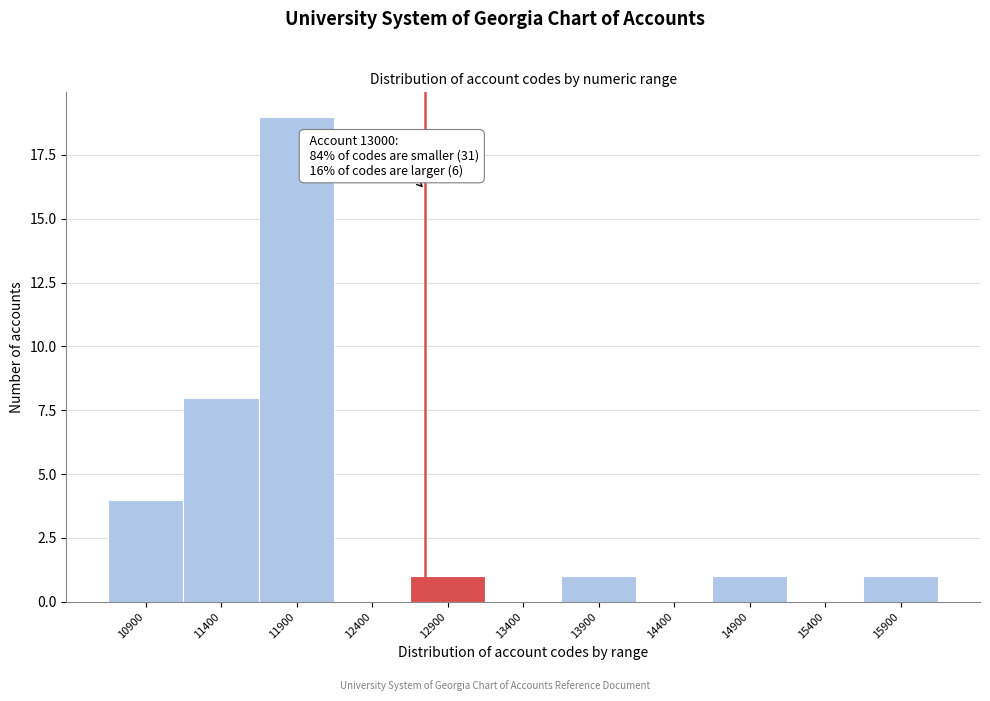

Reading left to right, extract all data points from this chart.

10900=4	11400=8	11900=19	12400=0	12900=1	13400=0	13900=1	14400=0	14900=1	15400=0	15900=1